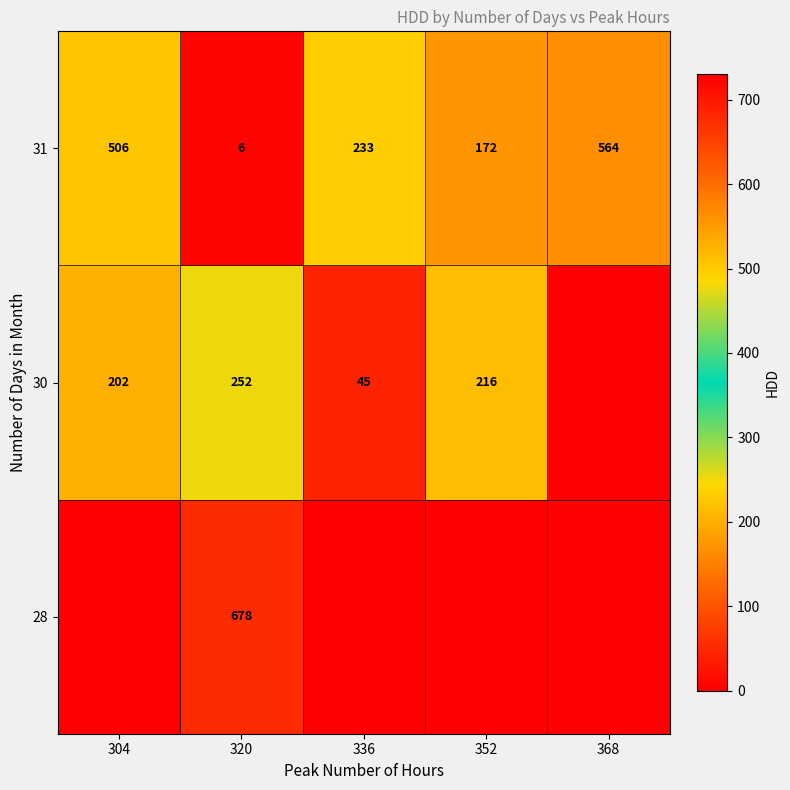

What is the sum of all 31 values?

1481